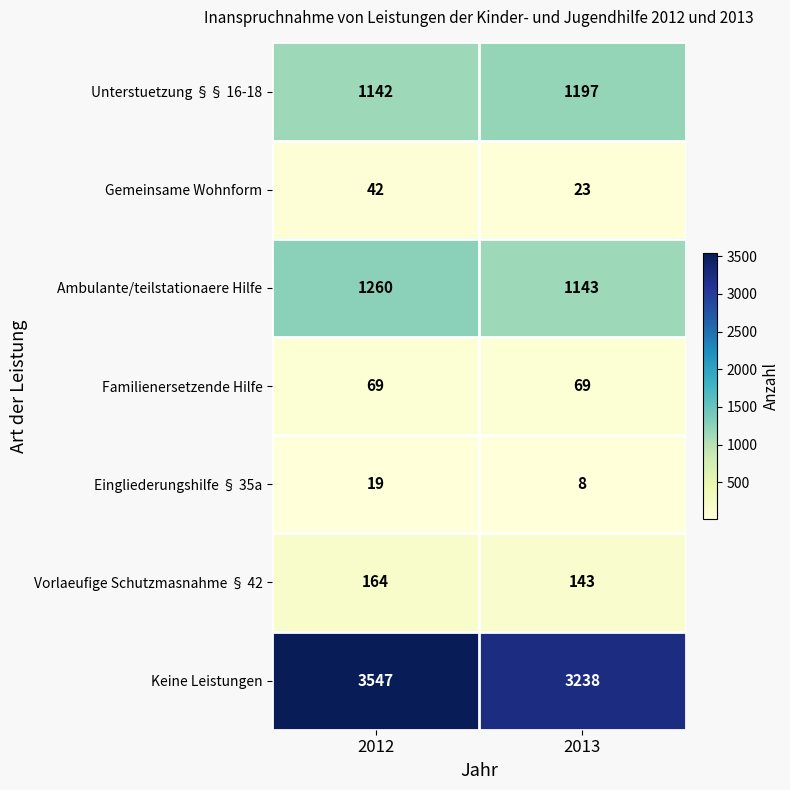

Which series changed the most between 2012 and 2013?

Keine Leistungen